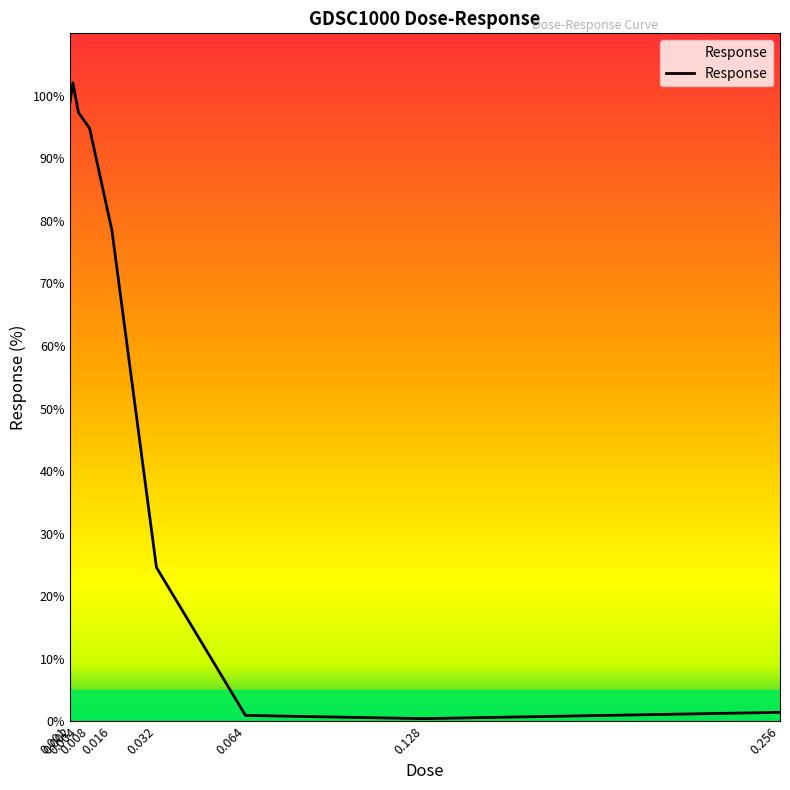

What is the greatest value displayed?

102.1